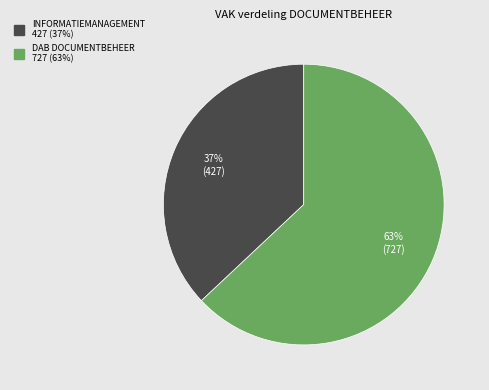

To the nearest percent, what is the combined percentage of DAB DOCUMENTBEHEER and INFORMATIEMANAGEMENT?

100%